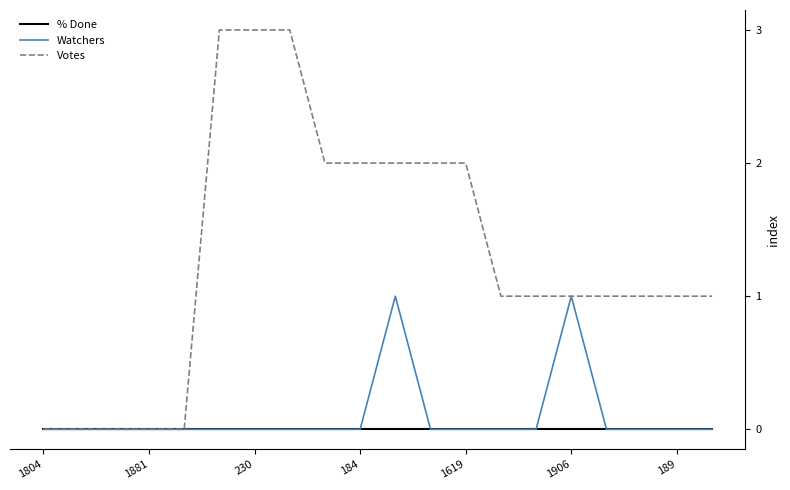

Rank the series by their maximum value, from highest to lowest.

Votes, Watchers, % Done